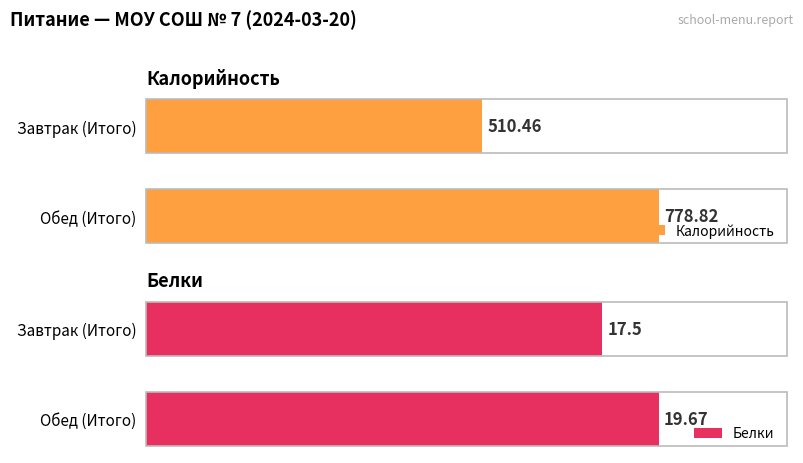

Which series has the widest spread of values?

Калорийность